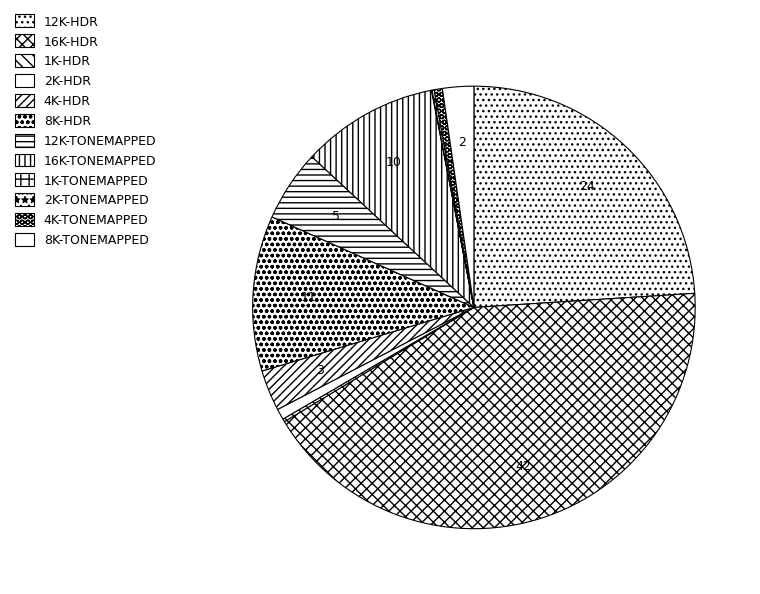

What portion of the pie excludes 16K-HDR?

57.6%